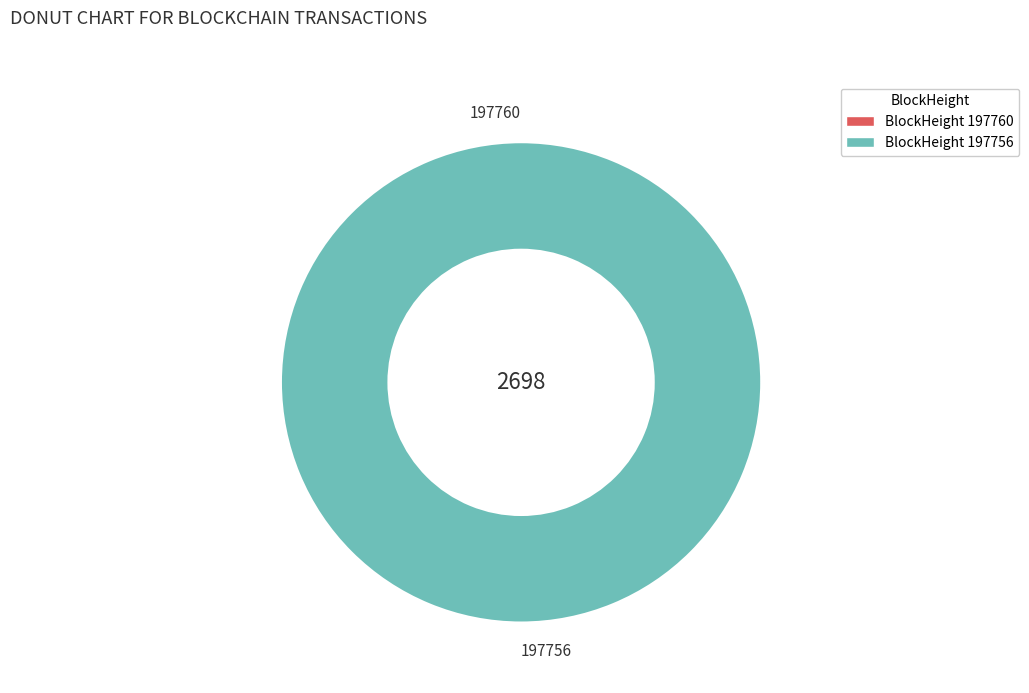

To the nearest percent, what is the combined percentage of 197756 and 197760?

100%